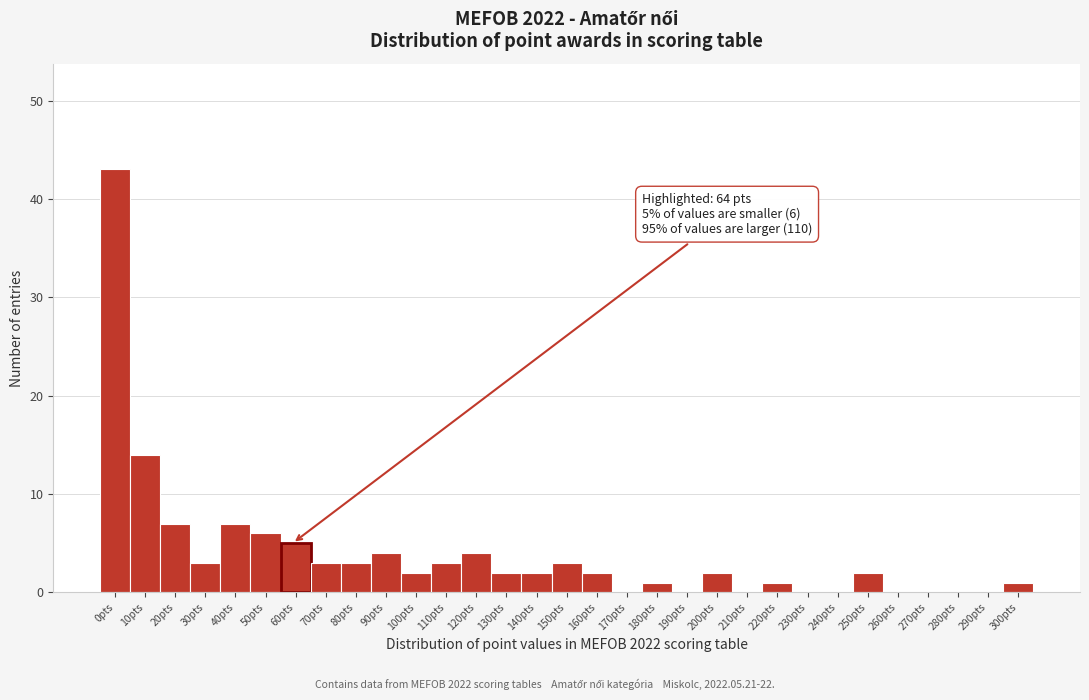

What is the change in value from 70pts to 260pts?

-3